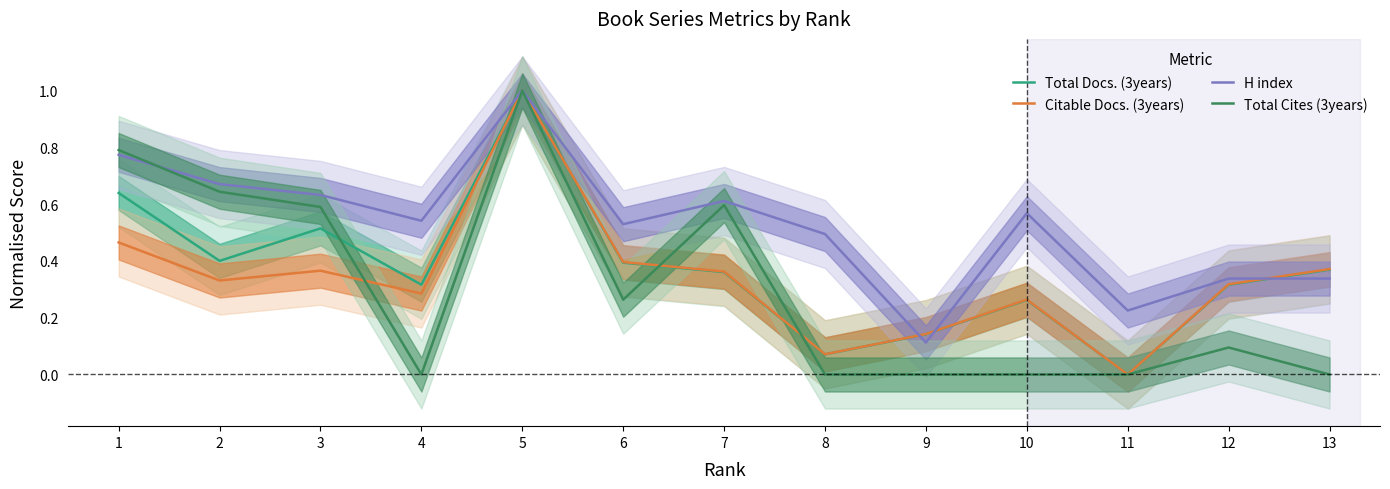

Reading left to right, transcribe all the data shown in this chart.

Total Docs. (3years): 0.6	0.4	0.5	0.3	1.0	0.4	0.4	0.1	0.1	0.3	0.0	0.3	0.4
Citable Docs. (3years): 0.5	0.3	0.4	0.3	1.0	0.4	0.4	0.1	0.1	0.3	0.0	0.3	0.4
H index: 0.8	0.7	0.6	0.5	1.0	0.5	0.6	0.5	0.1	0.6	0.2	0.3	0.3
Total Cites (3years): 0.8	0.6	0.6	0.0	1.0	0.3	0.6	0.0	0.0	0.0	0.0	0.1	0.0